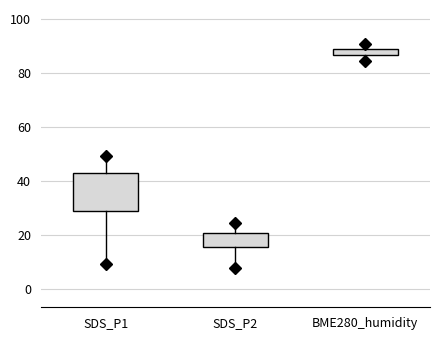

Which box's median line is the lowest?

SDS_P2